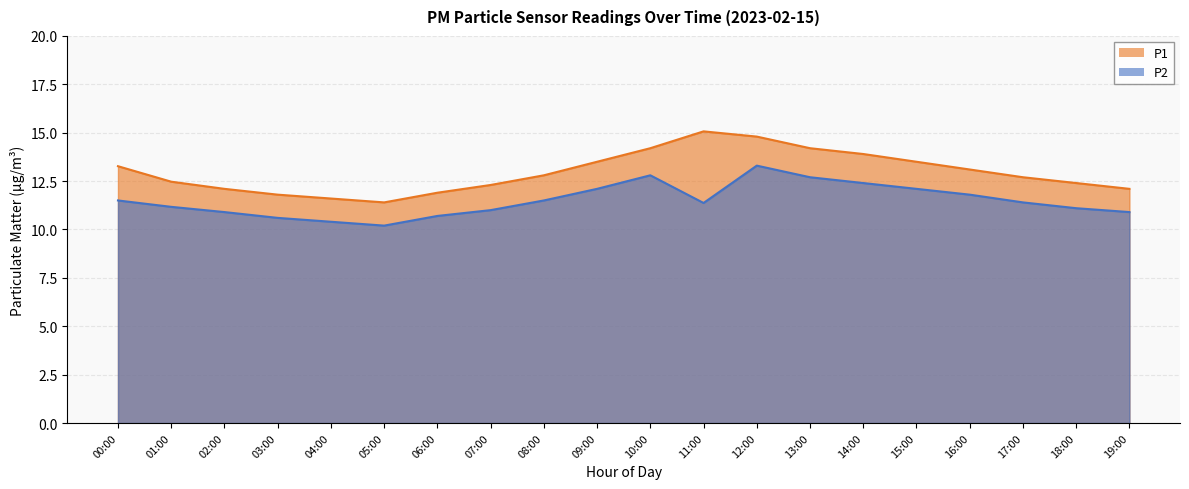

The P1 series shows 4.9 at 03:00. True or false?

False